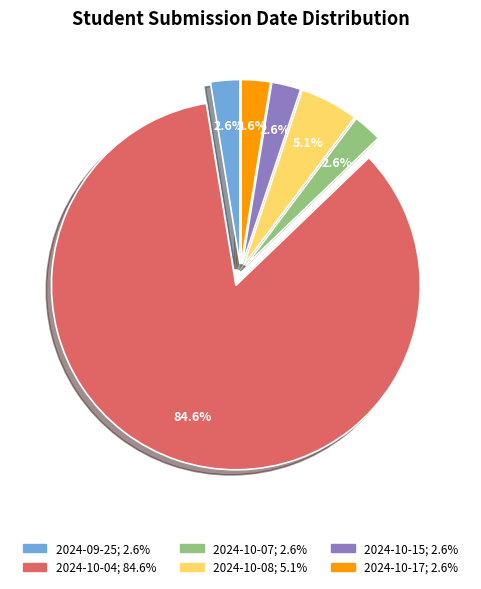

Is there any slice that represents more than half of the pie?

Yes